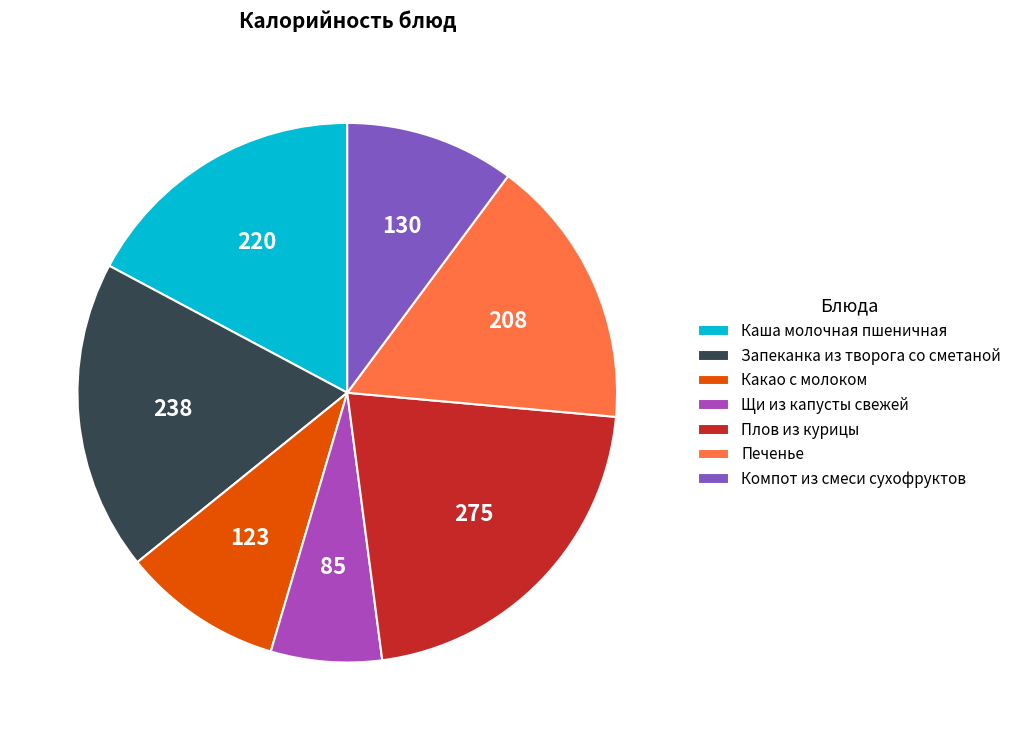

Rank the categories by value from highest to lowest.

Плов из курицы, Запеканка из творога со сметаной, Каша молочная пшеничная, Печенье, Компот из смеси сухофруктов, Какао с молоком, Щи из капусты свежей